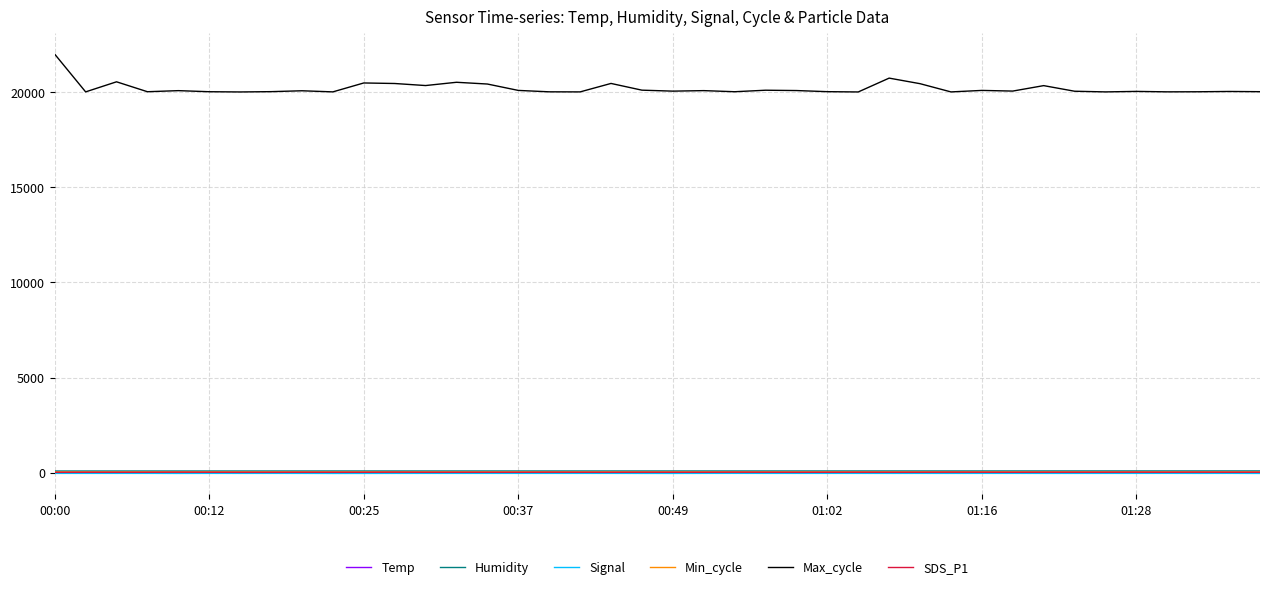

What is the smallest value displayed?

-48.0